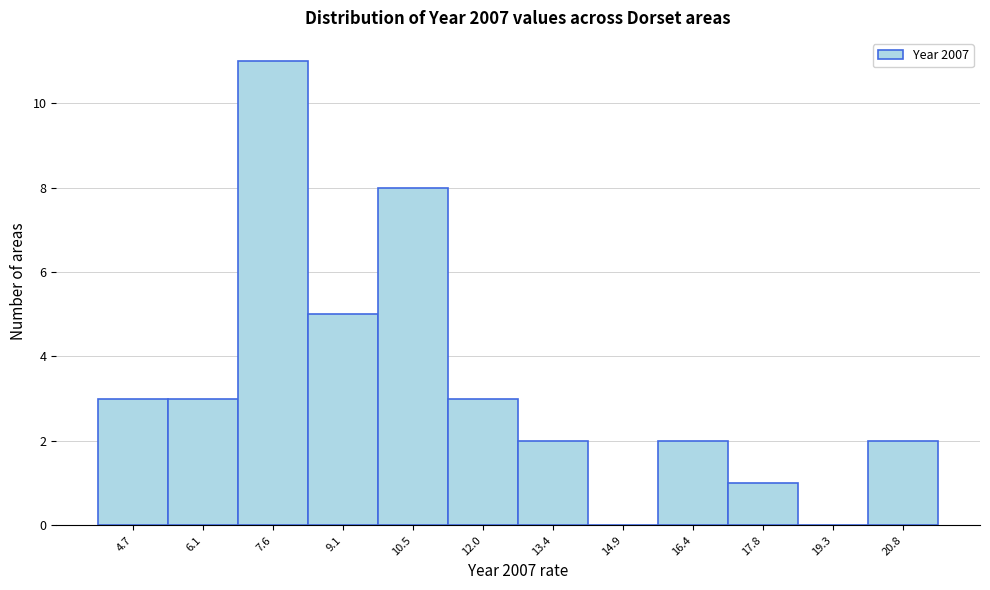

Reading left to right, extract all data points from this chart.

4.7=3	6.1=3	7.6=11	9.1=5	10.5=8	12.0=3	13.4=2	14.9=0	16.4=2	17.8=1	19.3=0	20.8=2